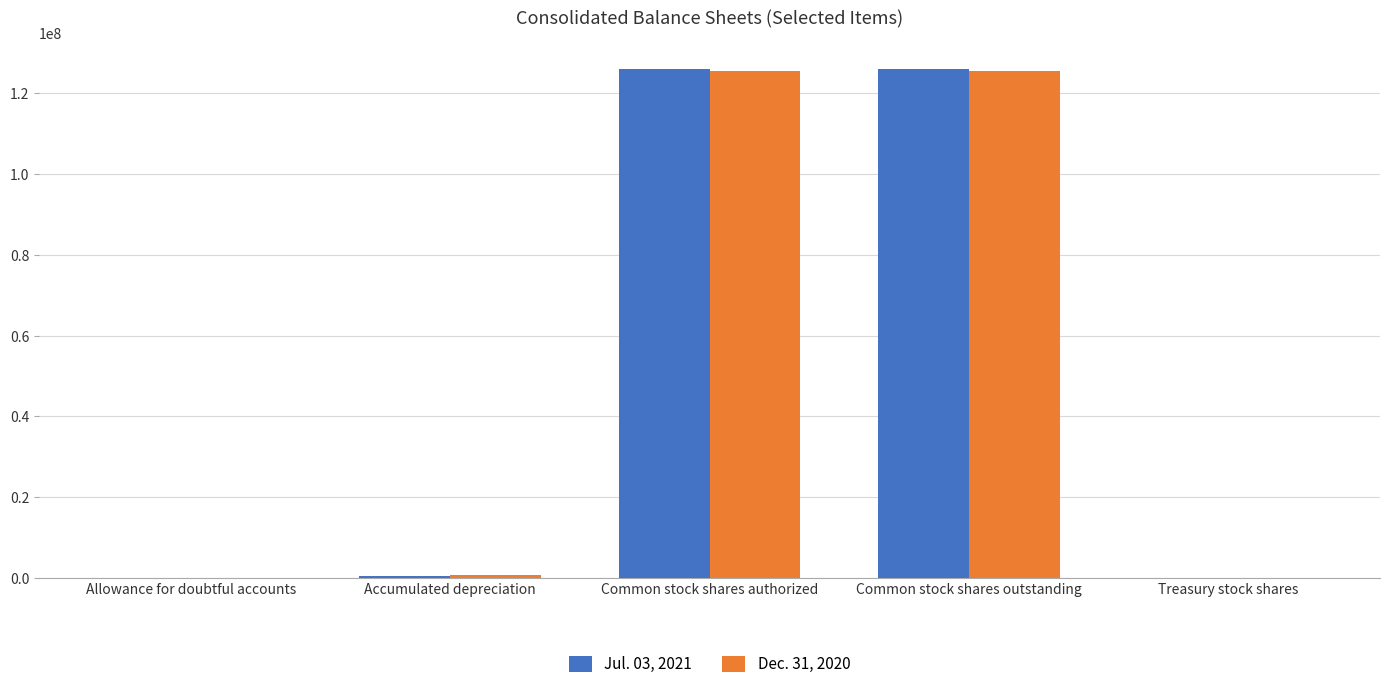

What is the maximum value shown in the chart?

126072088